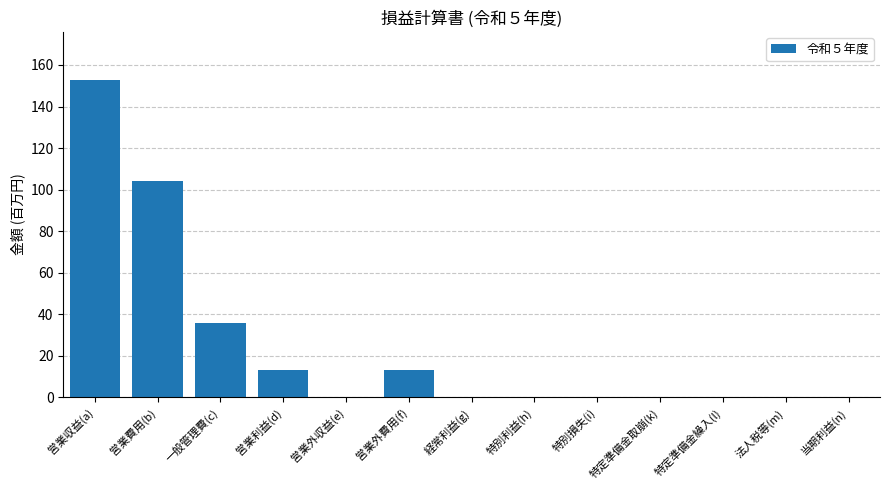

Where is the data nearest to the value 76?

営業費用(b)